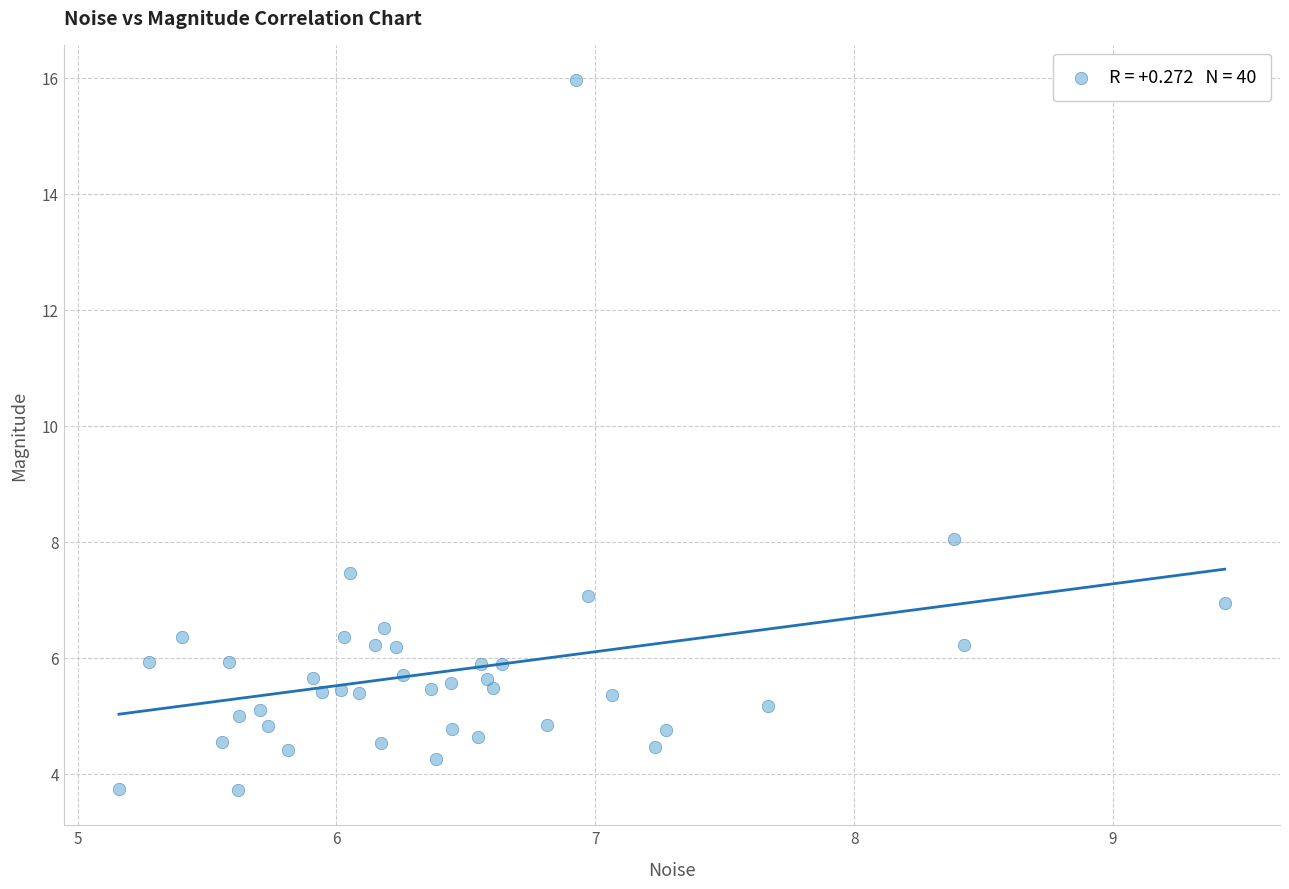

What Y value in the scatter plot is closest to 9?

8.0